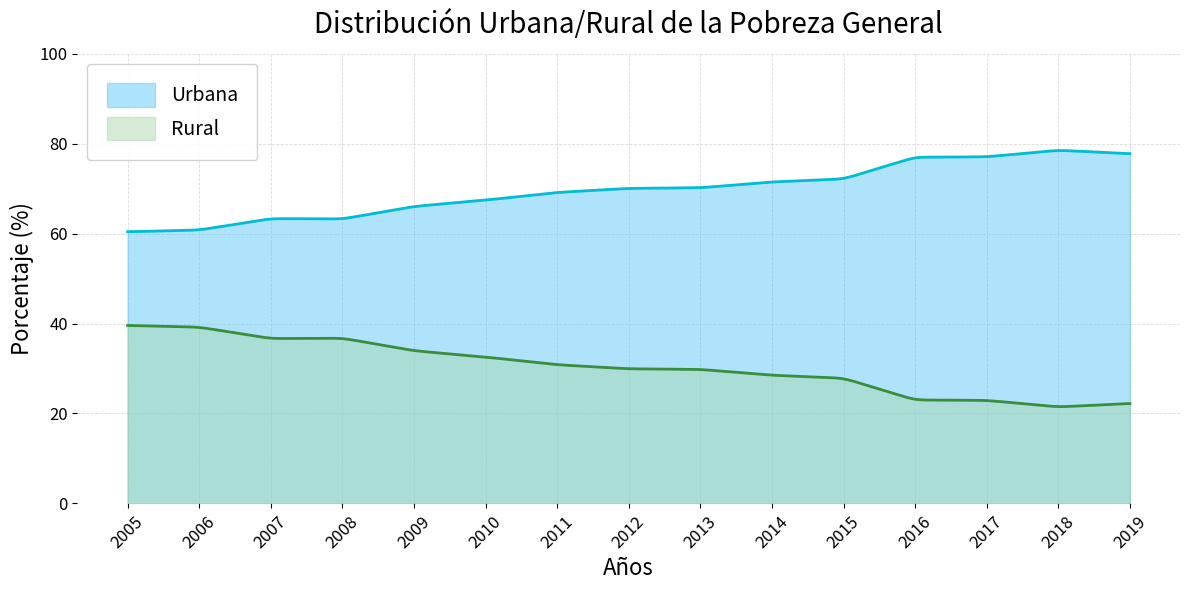

What is the sum of all Urbana values?

20910.0